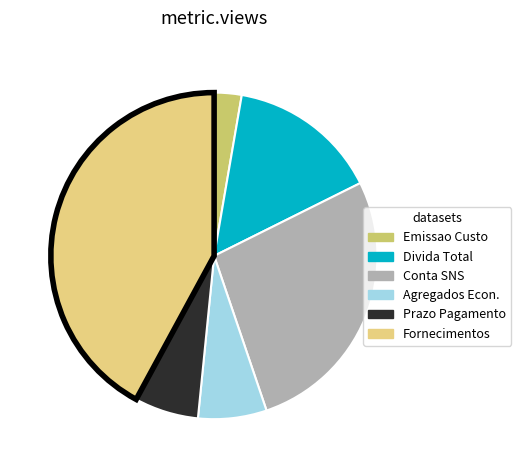

What is the smallest slice in the pie chart?

Emissao de Informacoes de Custo